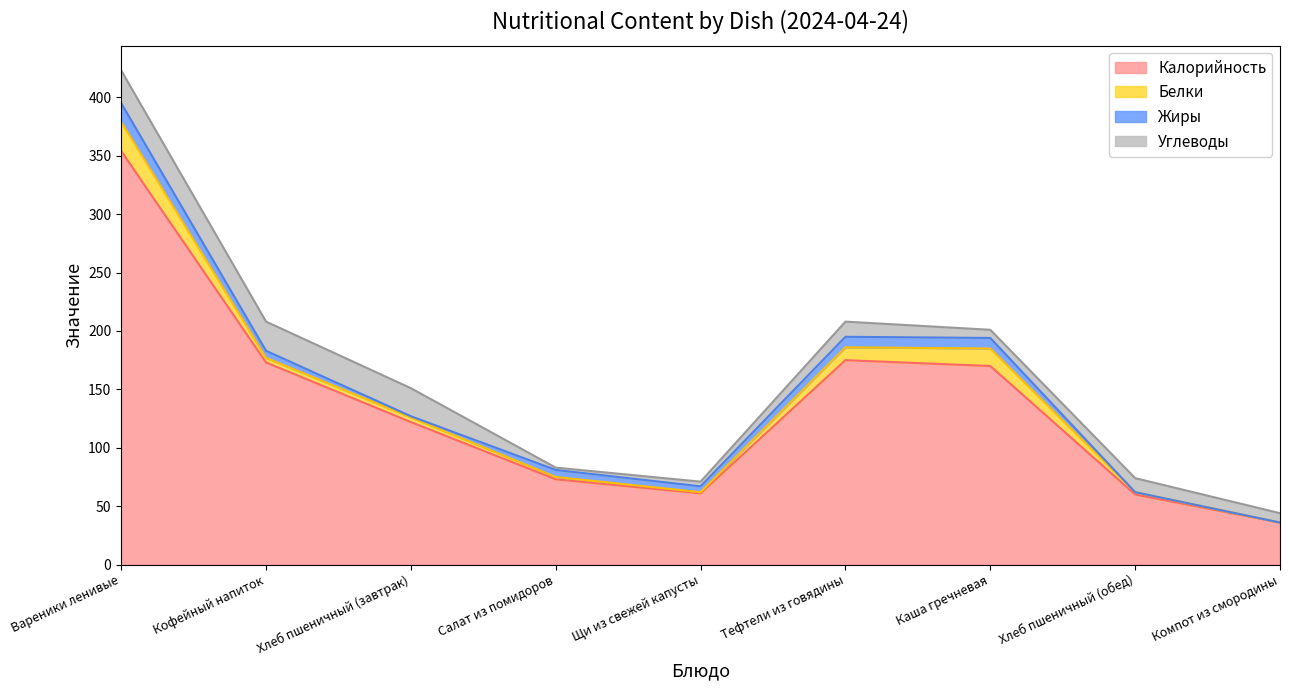

What is the difference between the maximum and second lowest values in the Углеводы series?

24